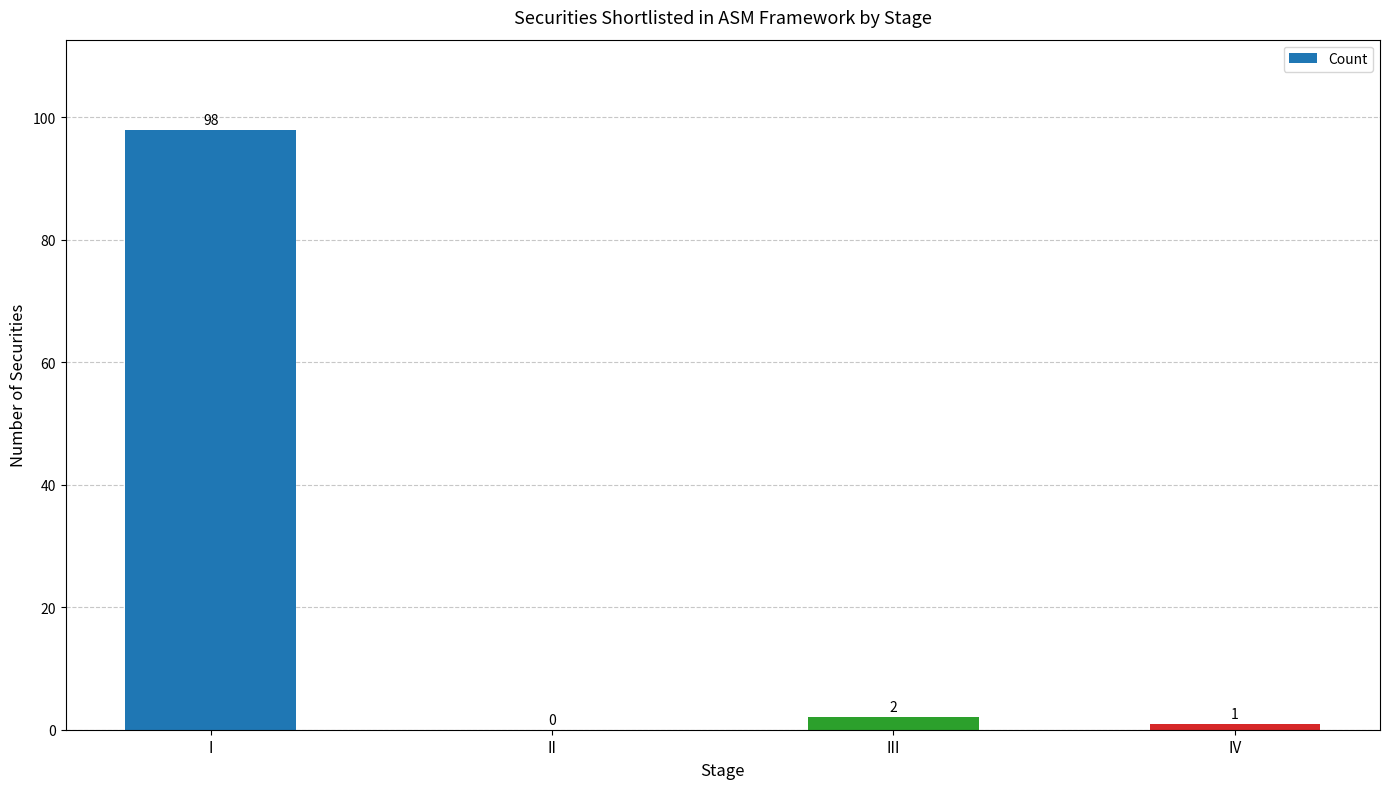

The value at II is -57. True or false?

False